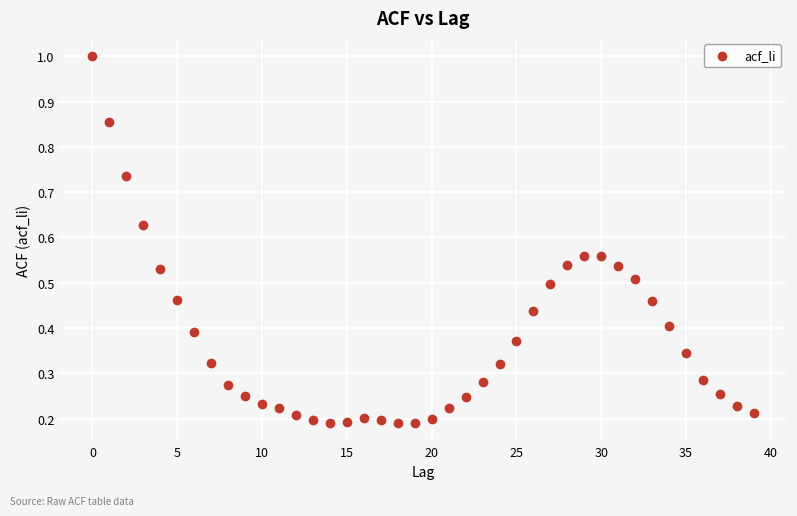

What is the range of Y values (max minus min)?

0.8